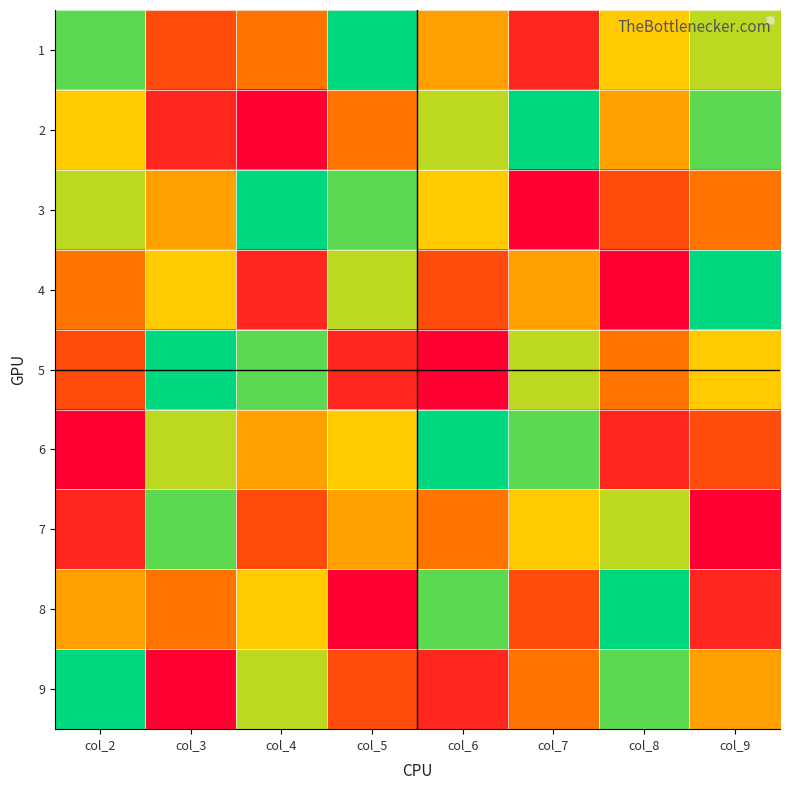

Reading left to right, list all the values displayed in this chart.

1: col_2=8	col_3=3	col_4=4	col_5=9	col_6=5	col_7=2	col_8=6	col_9=7
2: col_2=6	col_3=2	col_4=1	col_5=4	col_6=7	col_7=9	col_8=5	col_9=8
3: col_2=7	col_3=5	col_4=9	col_5=8	col_6=6	col_7=1	col_8=3	col_9=4
4: col_2=4	col_3=6	col_4=2	col_5=7	col_6=3	col_7=5	col_8=1	col_9=9
5: col_2=3	col_3=9	col_4=8	col_5=2	col_6=1	col_7=7	col_8=4	col_9=6
6: col_2=1	col_3=7	col_4=5	col_5=6	col_6=9	col_7=8	col_8=2	col_9=3
7: col_2=2	col_3=8	col_4=3	col_5=5	col_6=4	col_7=6	col_8=7	col_9=1
8: col_2=5	col_3=4	col_4=6	col_5=1	col_6=8	col_7=3	col_8=9	col_9=2
9: col_2=9	col_3=1	col_4=7	col_5=3	col_6=2	col_7=4	col_8=8	col_9=5